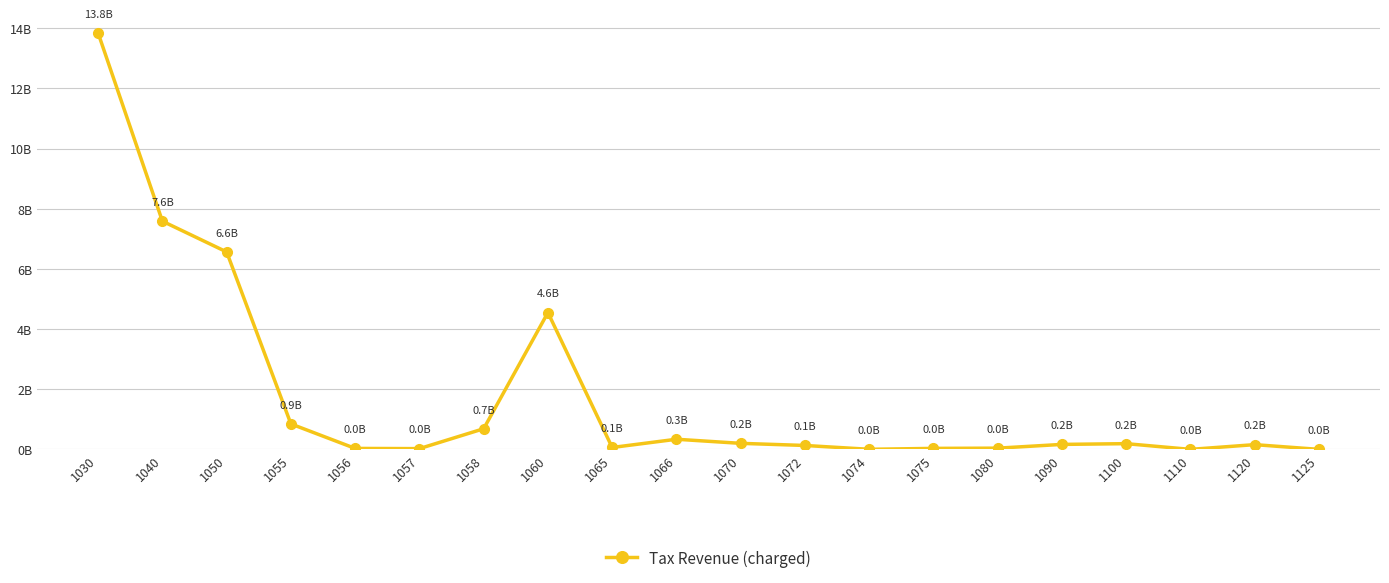

What is the change in value from 1074 to 1100?

+187331092